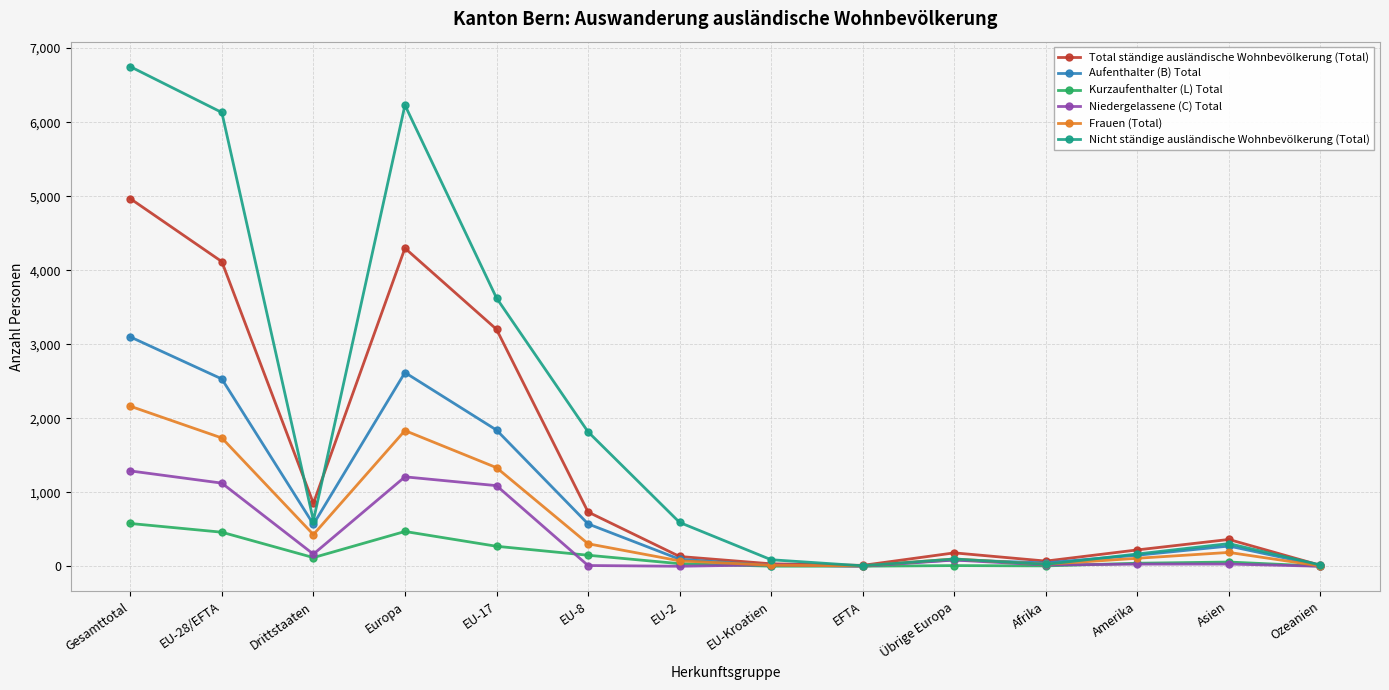

Between Gesamttotal and EU-8, which series saw the biggest shift?

Nicht ständige ausländische Wohnbevölkerung (Total)